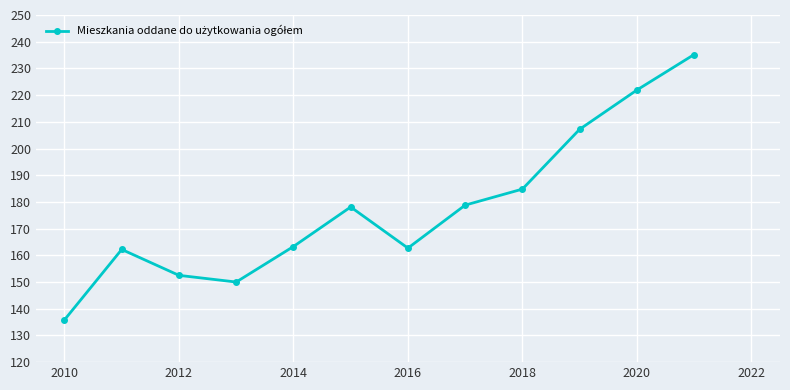

What is the sum of all values?

2132.5